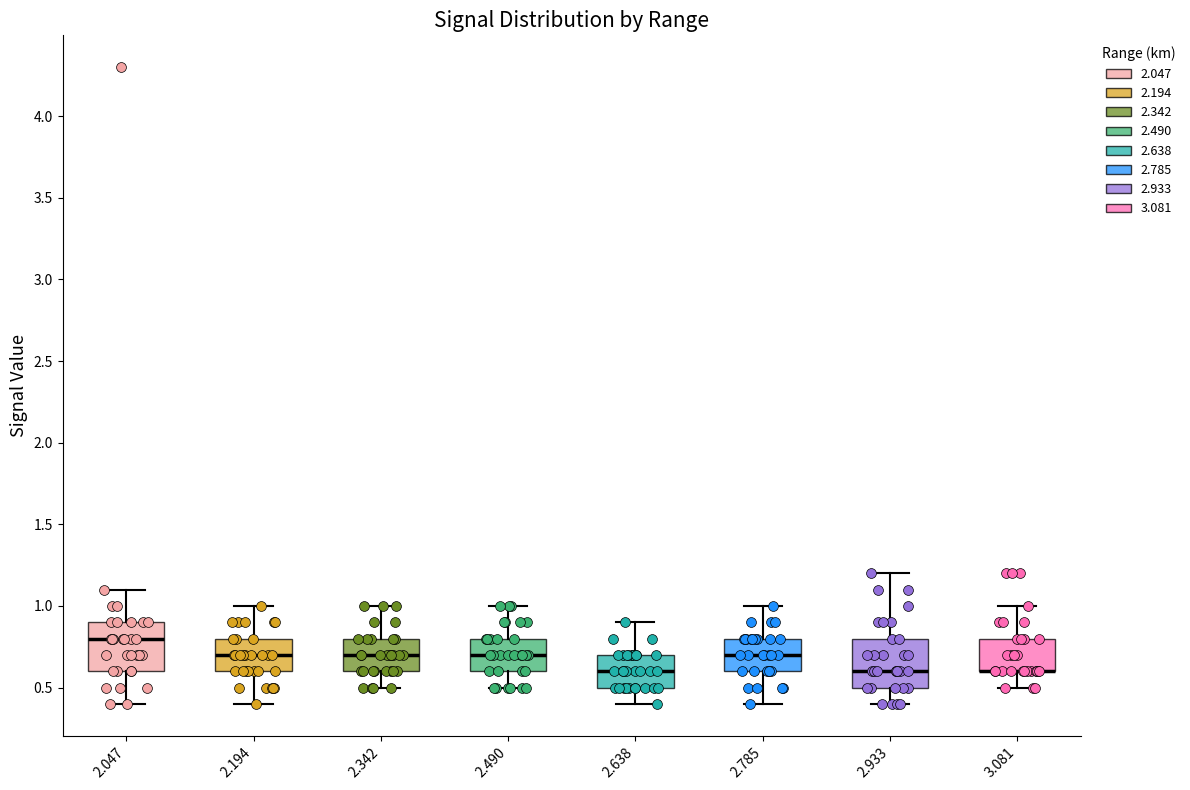

Reading left to right, transcribe this box plot: for each box, give where its median line is, the range the box spans, and where its two whiskers end, as read against the y-axis. The values are not printed on the chart, so give them approximately, as read against the axis.

2.047: median 0.8, box 0.6 to 0.9, whiskers 0.4 to 1.1
2.194: median 0.7, box 0.6 to 0.8, whiskers 0.4 to 1.0
2.342: median 0.7, box 0.6 to 0.8, whiskers 0.5 to 1.0
2.490: median 0.7, box 0.6 to 0.8, whiskers 0.5 to 1.0
2.638: median 0.6, box 0.5 to 0.7, whiskers 0.4 to 0.9
2.785: median 0.7, box 0.6 to 0.8, whiskers 0.4 to 1.0
2.933: median 0.6, box 0.5 to 0.8, whiskers 0.4 to 1.2
3.081: median 0.6 (drawn on the box's lower edge), box 0.6 to 0.8, whiskers 0.5 to 1.0